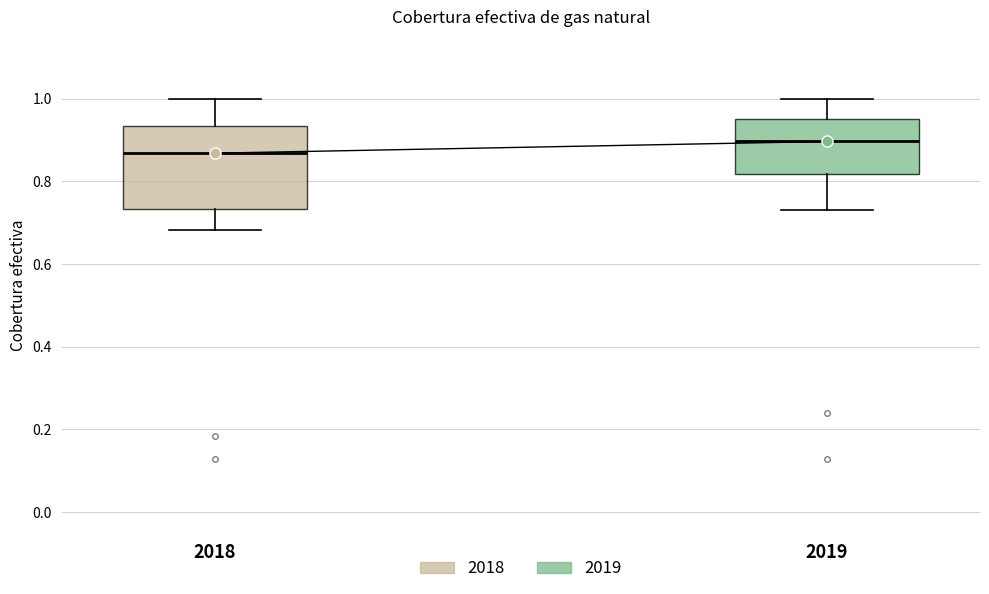

Reading left to right, read every box against the y-axis: the position of its median line, the range the box covers, and the ends of its whiskers. The values are not printed on the chart, so give them approximately, as read against the axis.

2018: median 0.86, box 0.74 to 0.94, whiskers 0.68 to 1.00
2019: median 0.90, box 0.82 to 0.96, whiskers 0.74 to 1.00